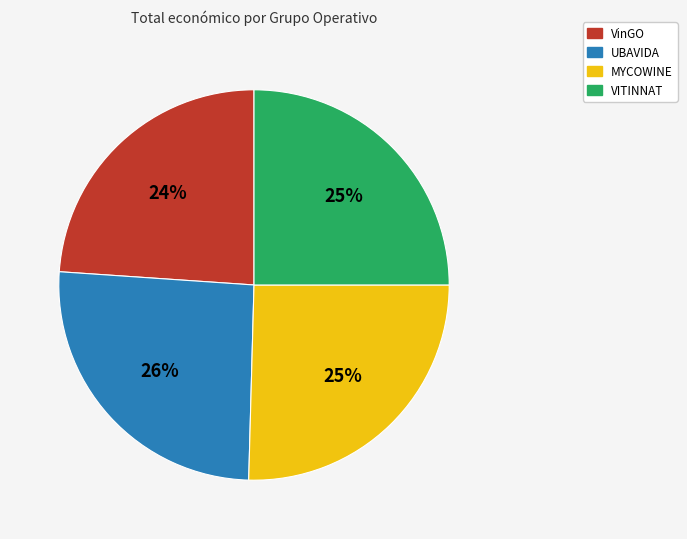

Which category has the smallest portion of the pie?

VinGO